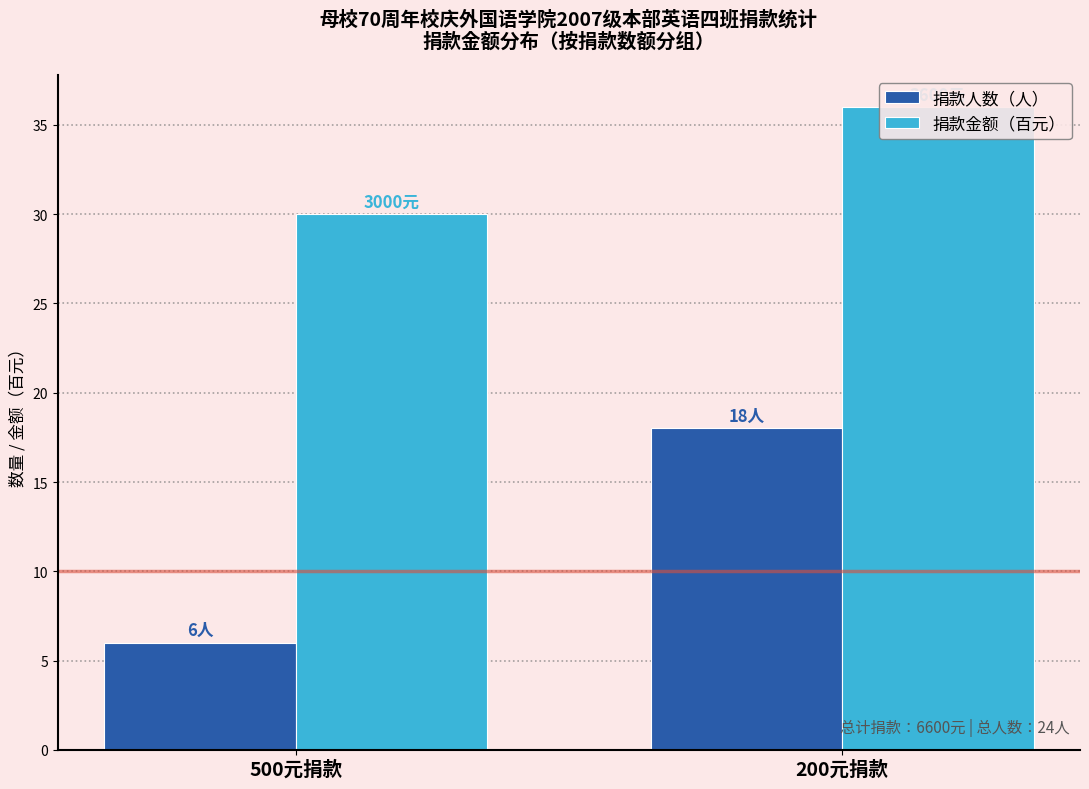

At which category is the sum across all series the highest?

200元捐款